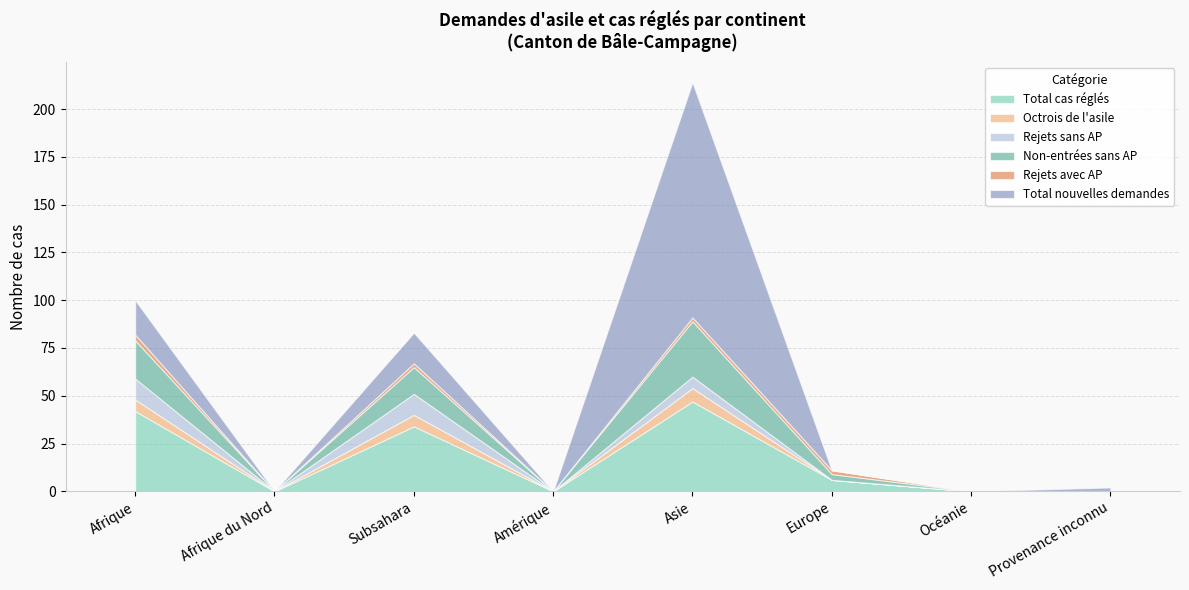

What is the spread (max minus min) of values at Provenance inconnu?

2